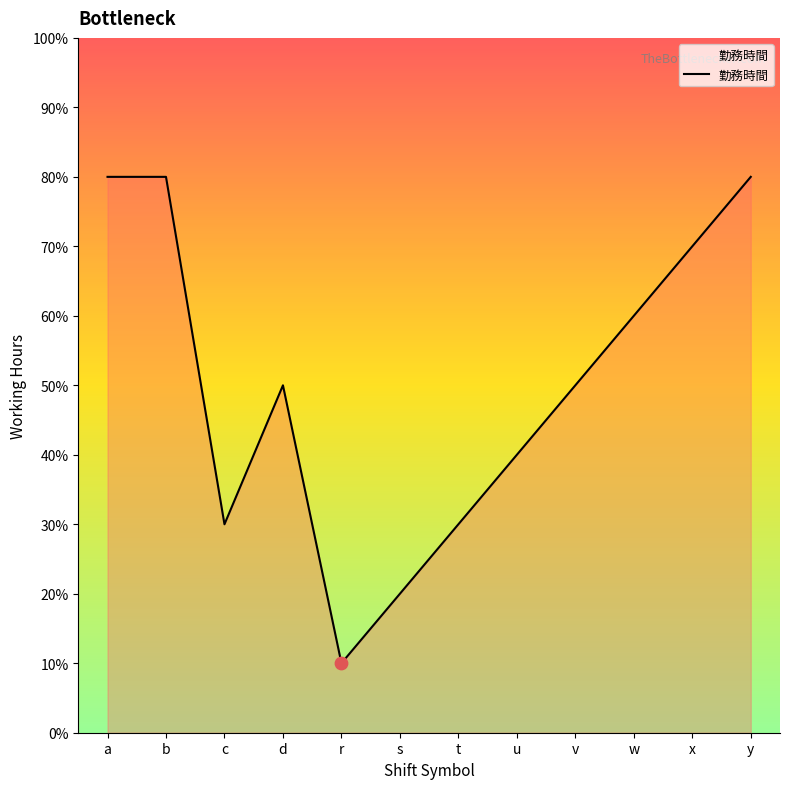

Approximately how many times larger is the value at w compared to t?

2.0